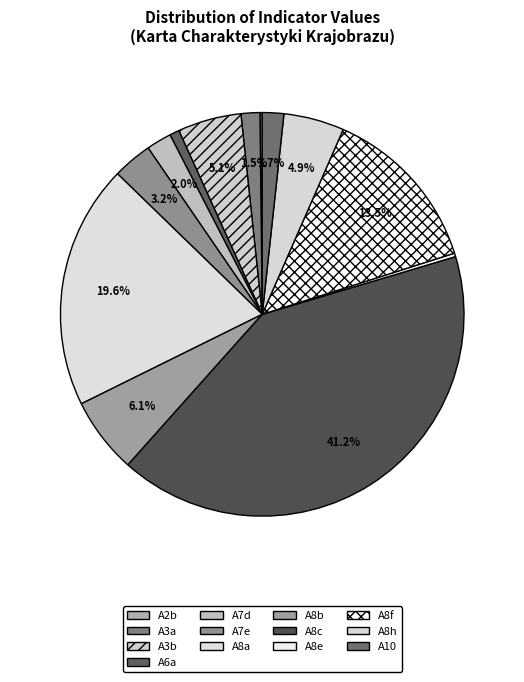

What is the ratio of the value at A6a to the value at A8b?

0.1